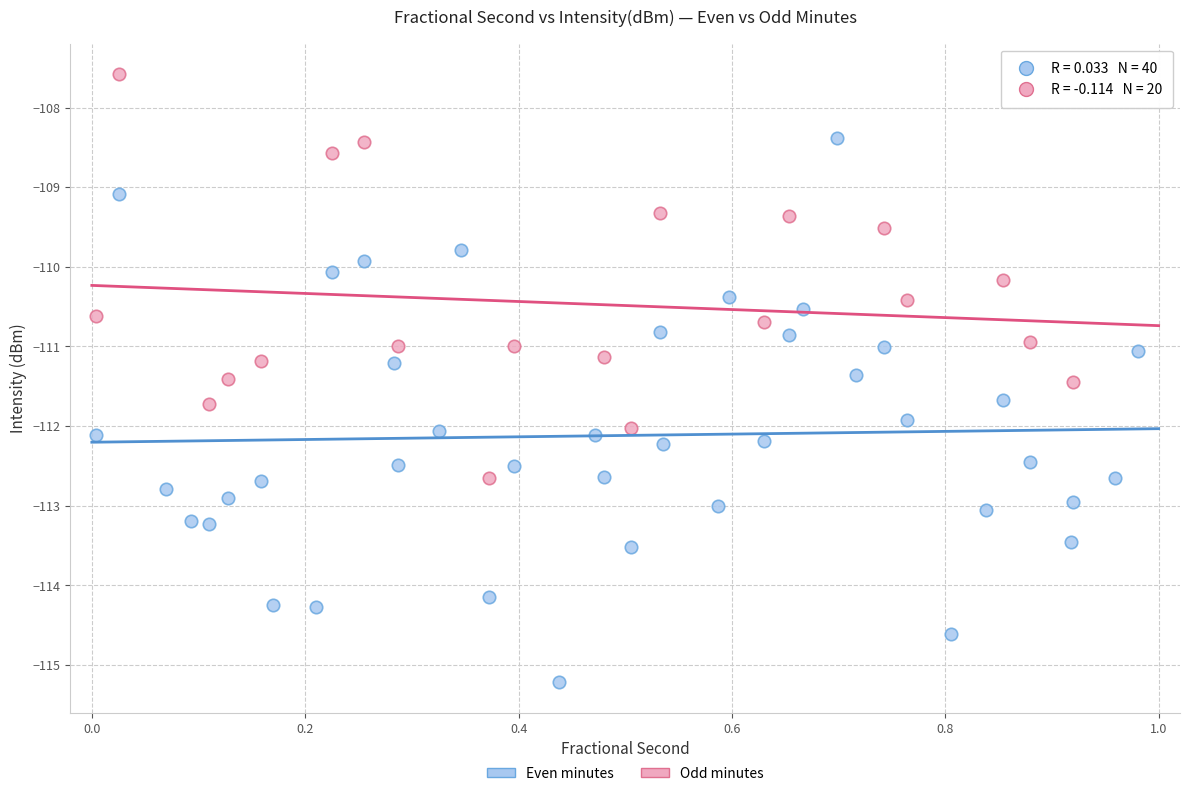

Which series reaches the maximum Y coordinate?

Odd minutes